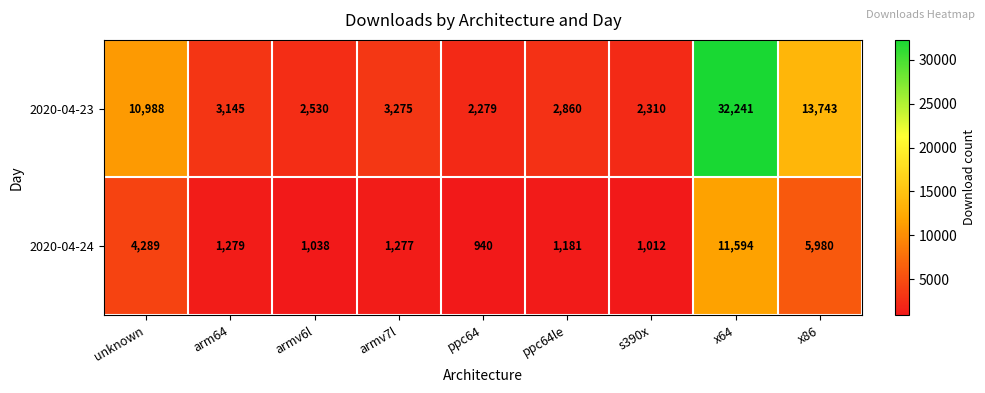

List the series in order of their peak value, highest first.

2020-04-23, 2020-04-24